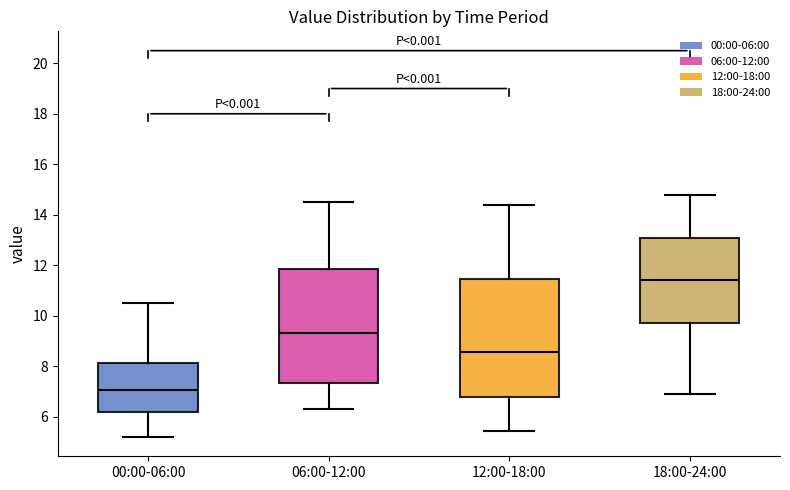

Which box's median line is the lowest?

00:00-06:00